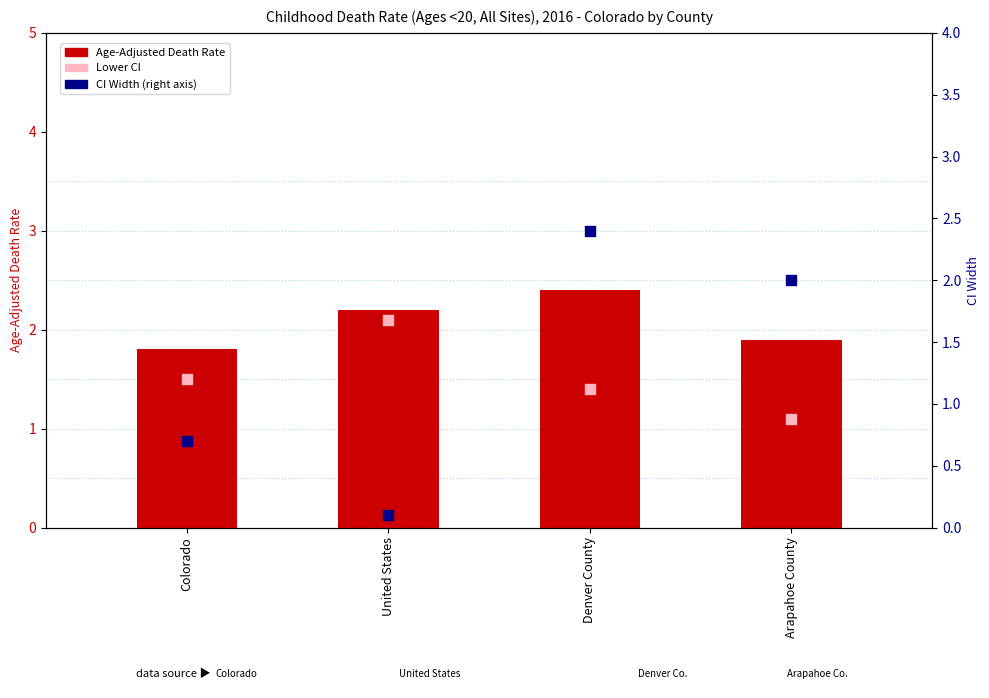

Which series has the largest Y range (max minus min)?

CI Width